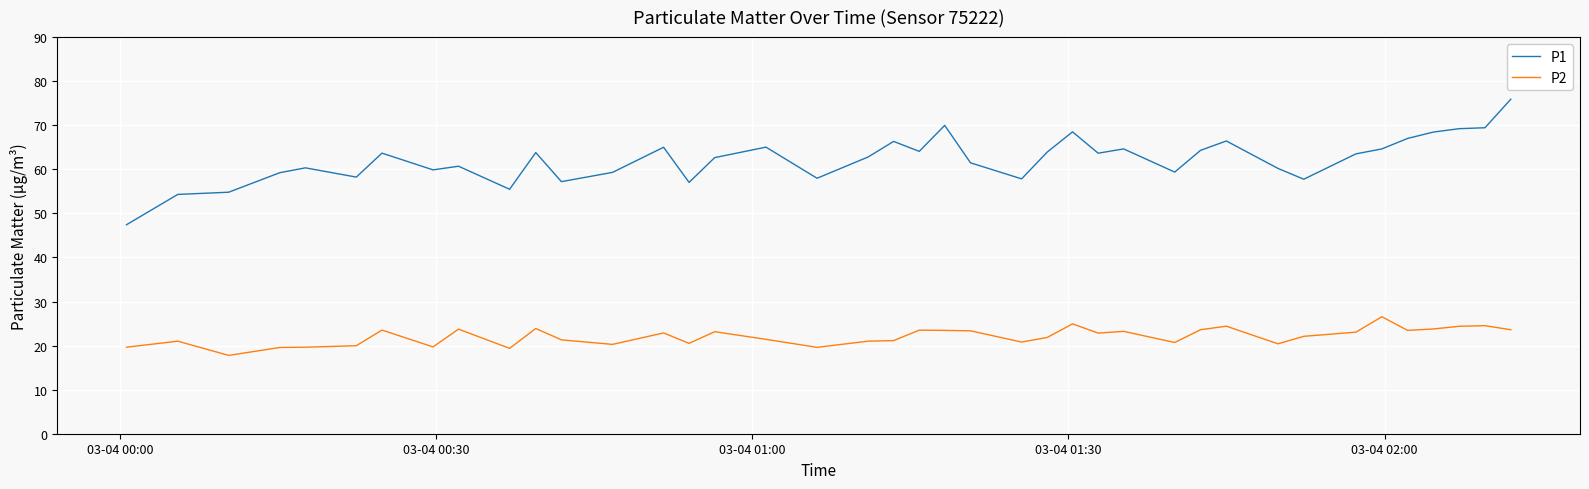

True or false: P1 and P2 cross at least once.

False